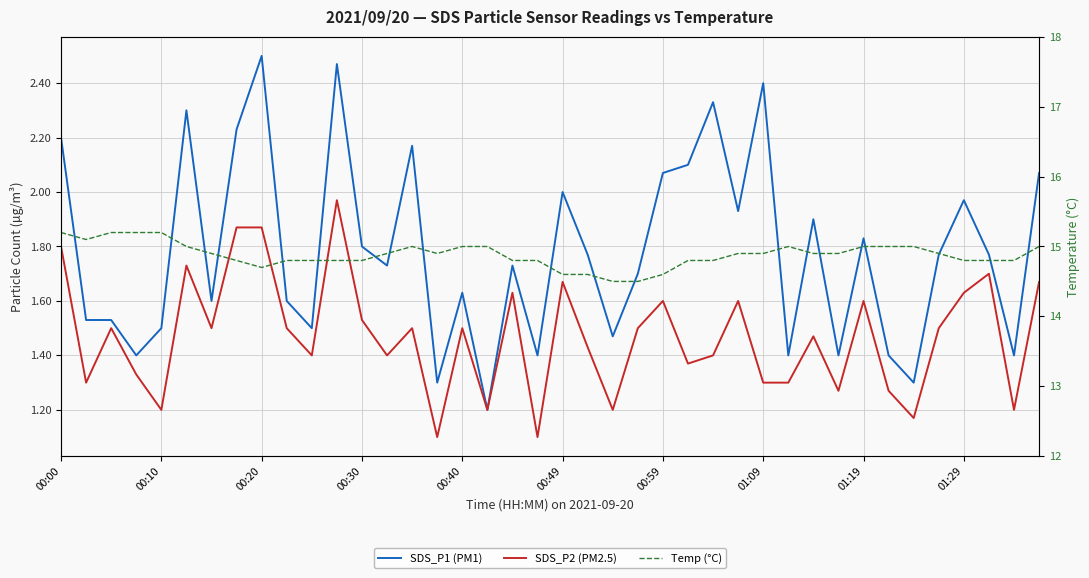

What value does the SDS_P1 (PM1) series have at 01:19?

1.8